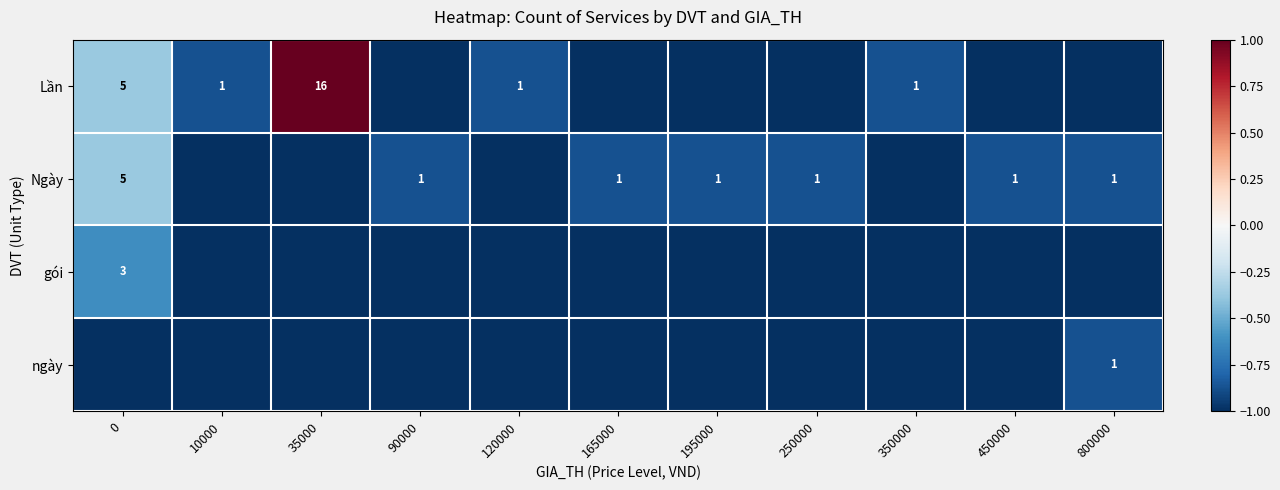

Is it true that Lần equals 1 at 10000?

True